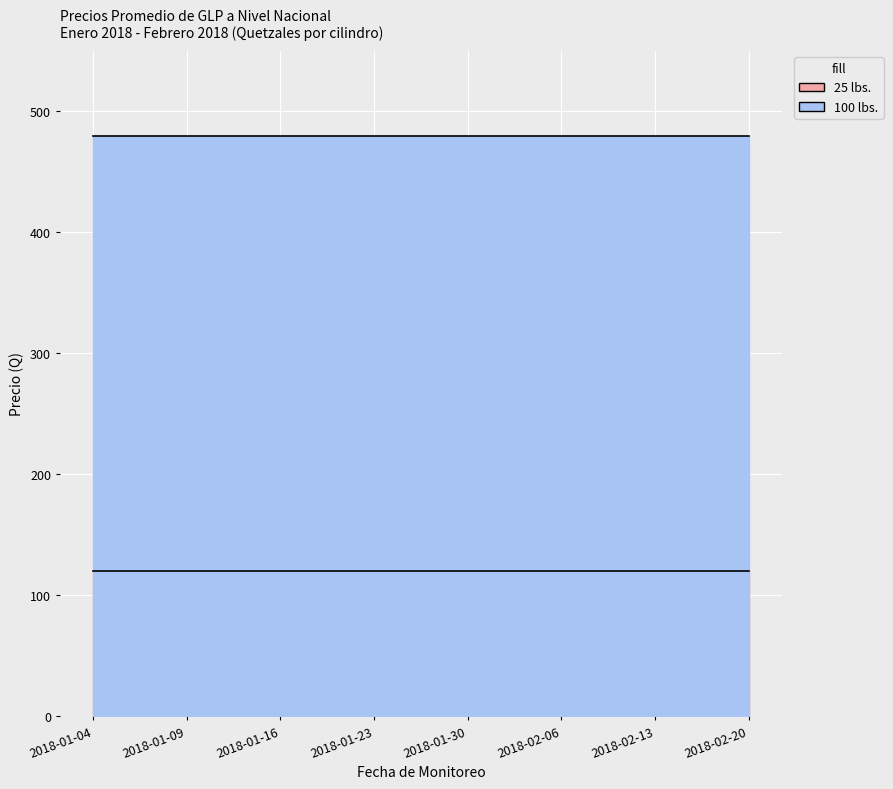

True or false: 100 lbs. and 25 lbs. intersect in this chart.

False